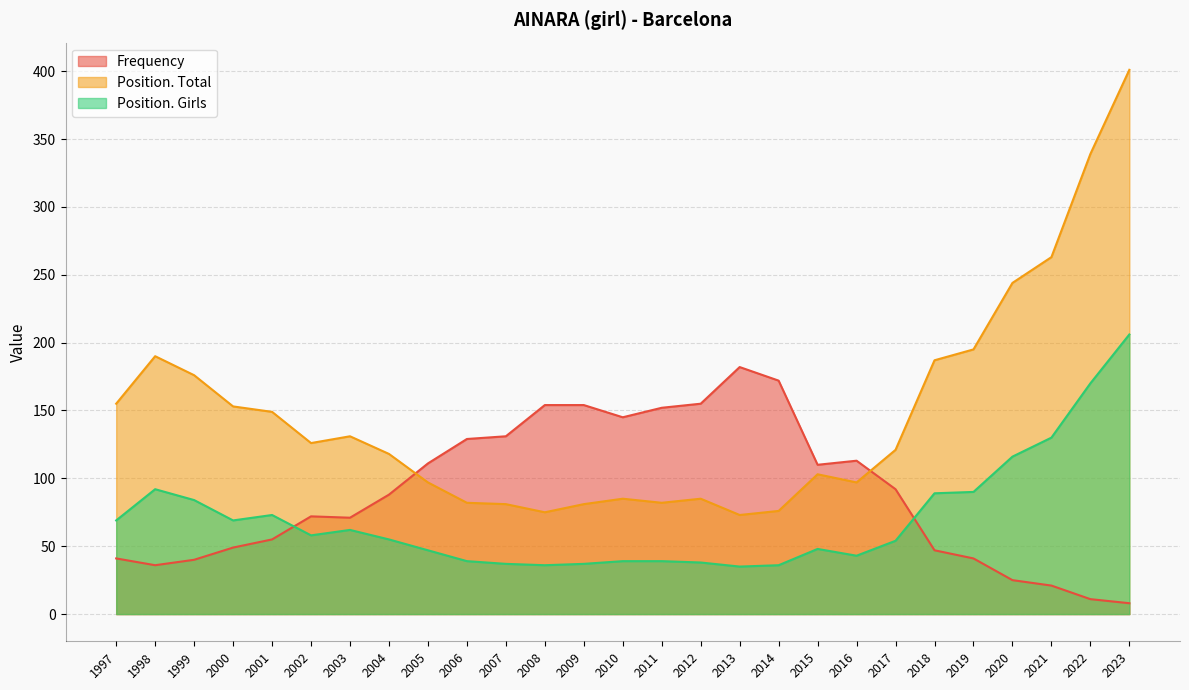

Reading left to right, list all the values displayed in this chart.

Frequency: 1997=41	1998=36	1999=40	2000=49	2001=55	2002=72	2003=71	2004=88	2005=111	2006=129	2007=131	2008=154	2009=154	2010=145	2011=152	2012=155	2013=182	2014=172	2015=110	2016=113	2017=92	2018=47	2019=41	2020=25	2021=21	2022=11	2023=8
Position. Total: 1997=155	1998=190	1999=176	2000=153	2001=149	2002=126	2003=131	2004=118	2005=97	2006=82	2007=81	2008=75	2009=81	2010=85	2011=82	2012=85	2013=73	2014=76	2015=103	2016=97	2017=121	2018=187	2019=195	2020=244	2021=263	2022=339	2023=401
Position. Girls: 1997=69	1998=92	1999=84	2000=69	2001=73	2002=58	2003=62	2004=55	2005=47	2006=39	2007=37	2008=36	2009=37	2010=39	2011=39	2012=38	2013=35	2014=36	2015=48	2016=43	2017=54	2018=89	2019=90	2020=116	2021=130	2022=170	2023=206